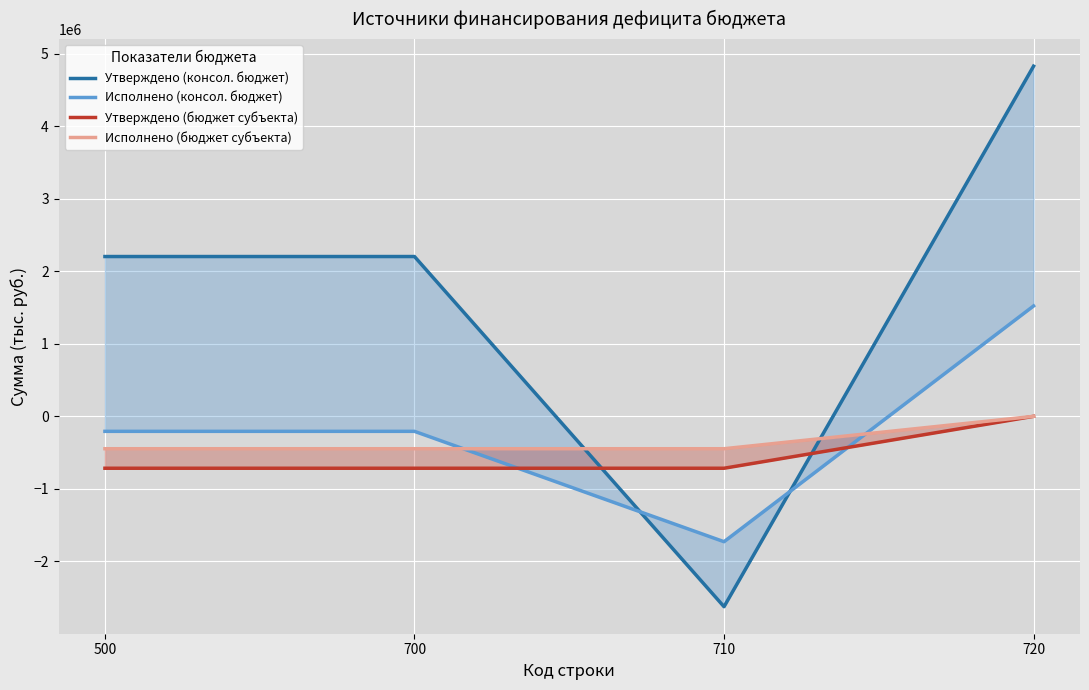

Rank the series by their maximum value, from lowest to highest.

Утверждено (бюджет субъекта), Исполнено (бюджет субъекта), Исполнено (консол. бюджет), Утверждено (консол. бюджет)